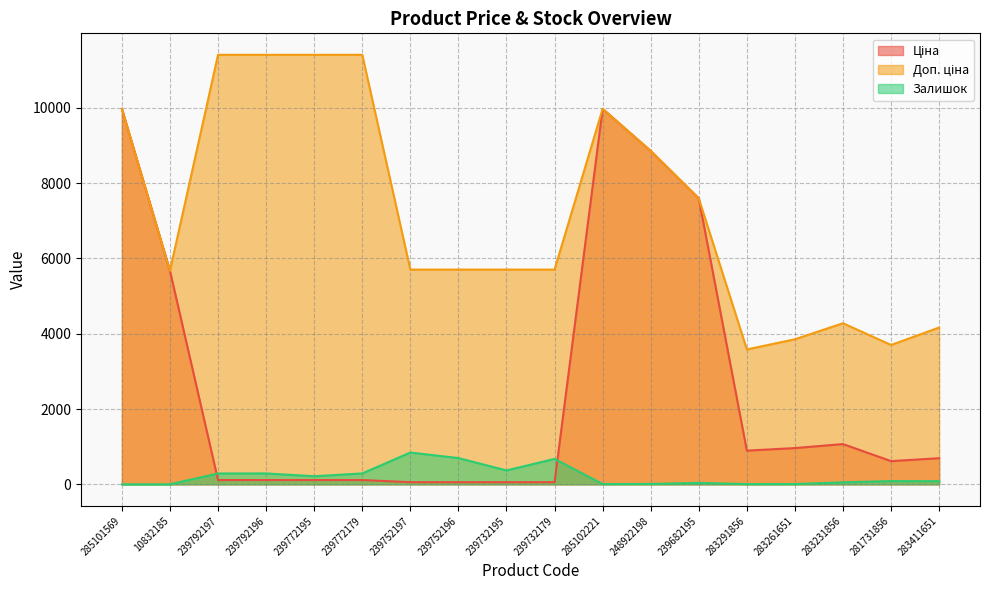

What is the difference between the highest and lowest values at 285102221?

9967.0